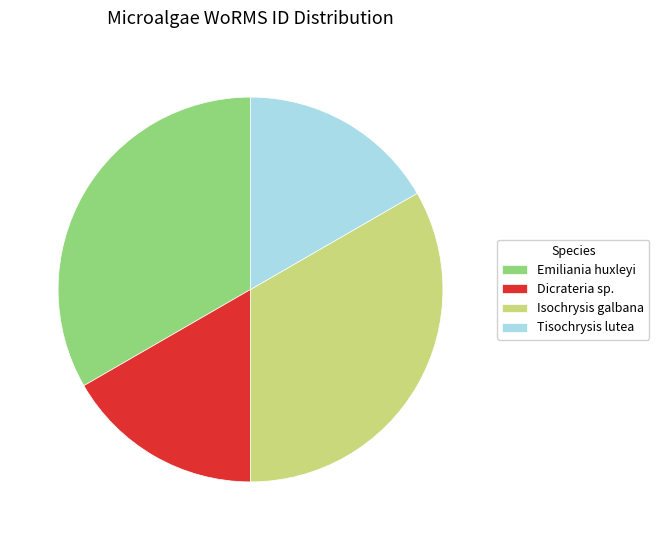

Is it true that Dicrateria sp. is 30% of the pie?

False